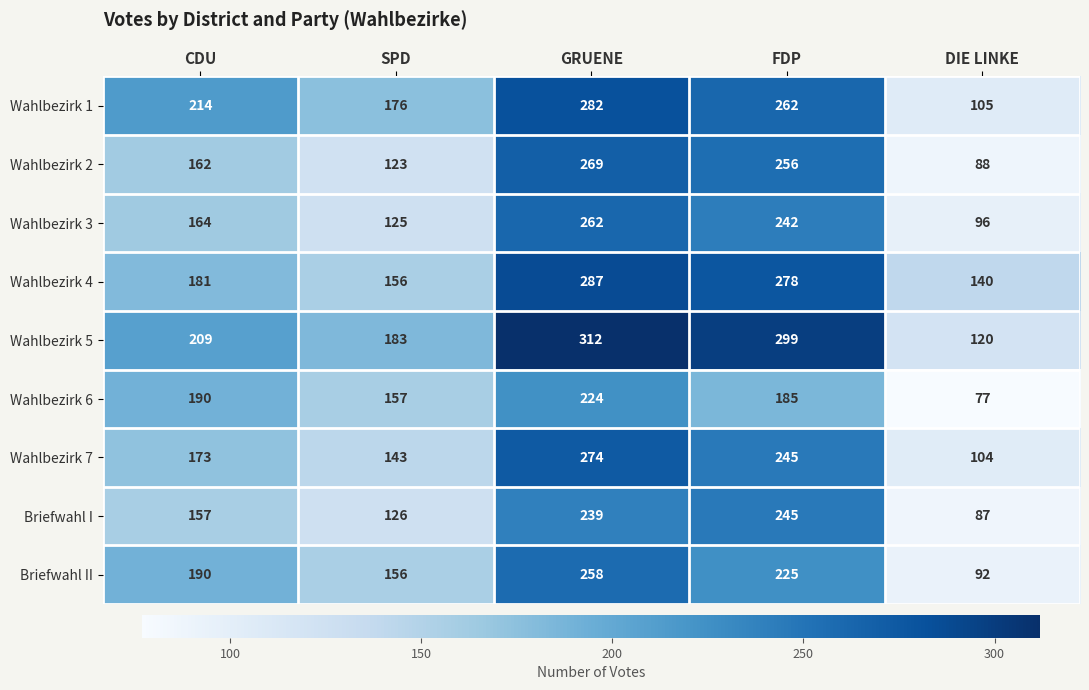

At which category is the sum across all series the highest?

GRUENE